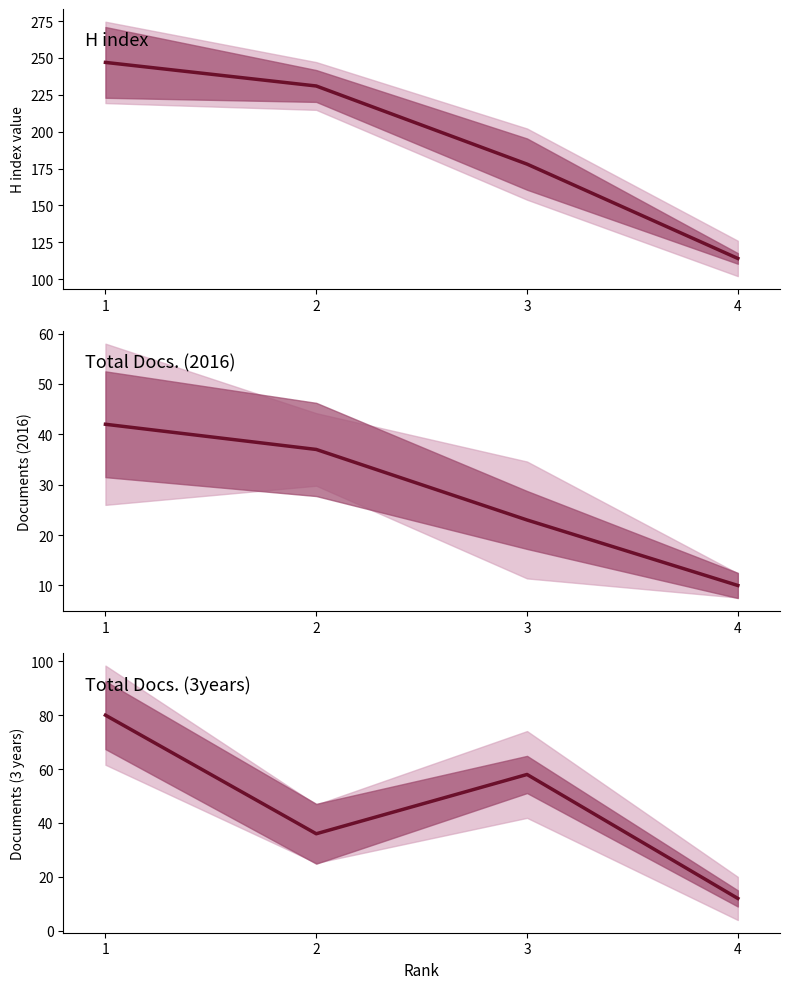

Reading left to right, list all the values displayed in this chart.

H index: 4=114	3=178	2=231	1=247
Total Docs. (2016): 4=10	3=23	2=37	1=42
Total Docs. (3years): 4=12	3=58	2=36	1=80